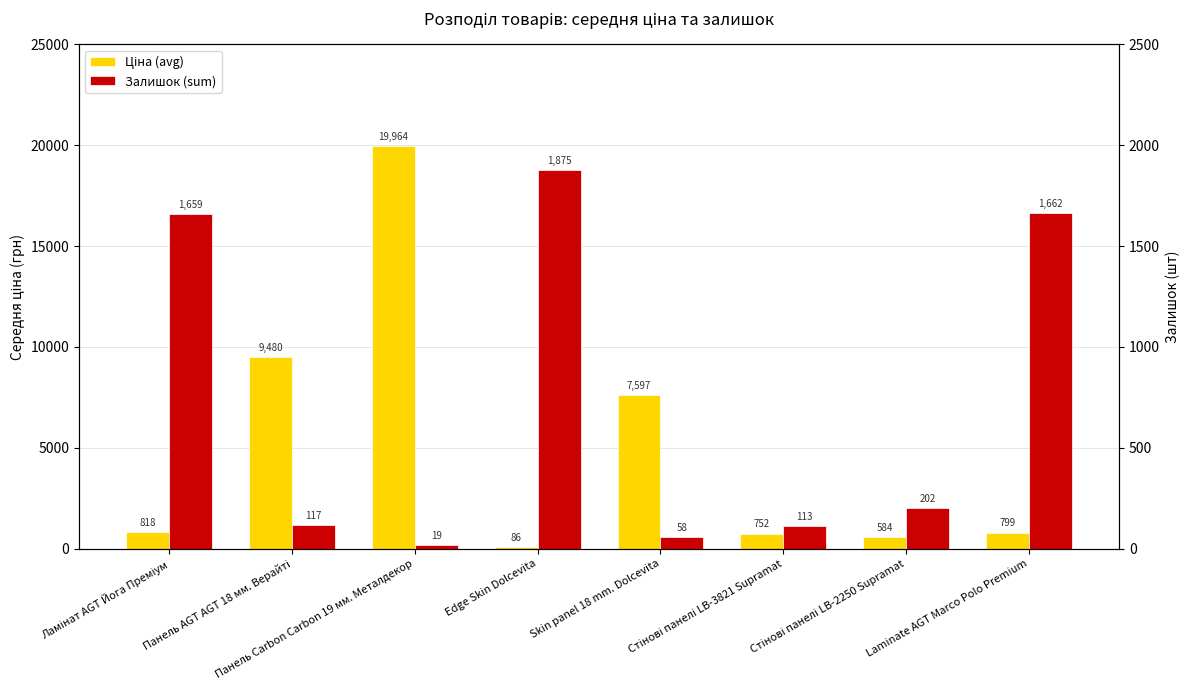

How many bars are there in each group?

2